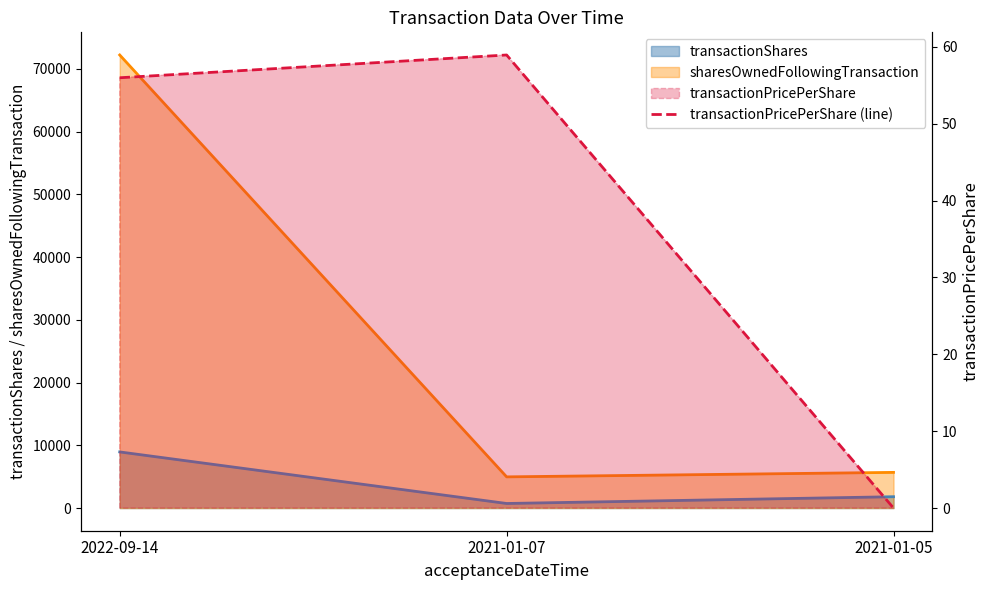

Where is the data nearest to the value 29?

2022-09-14